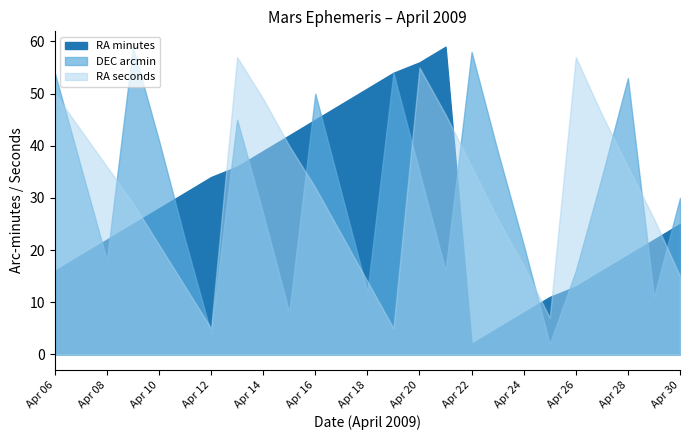

Which category has the highest value in the DEC arcmin series?

Apr 09